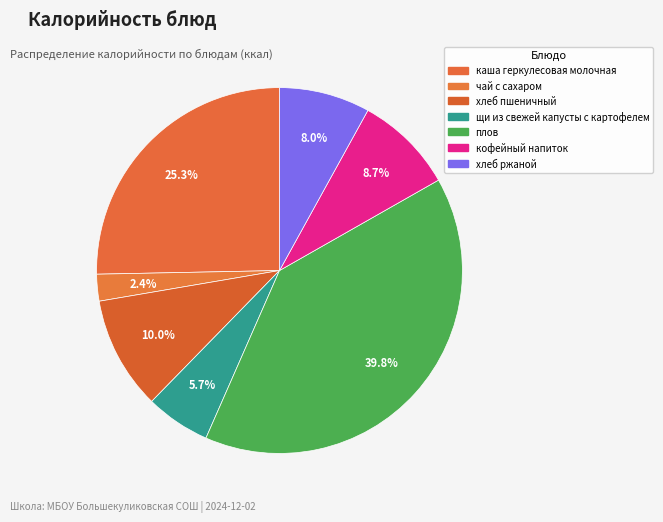

Does хлеб ржаной represent more than half of the total?

No